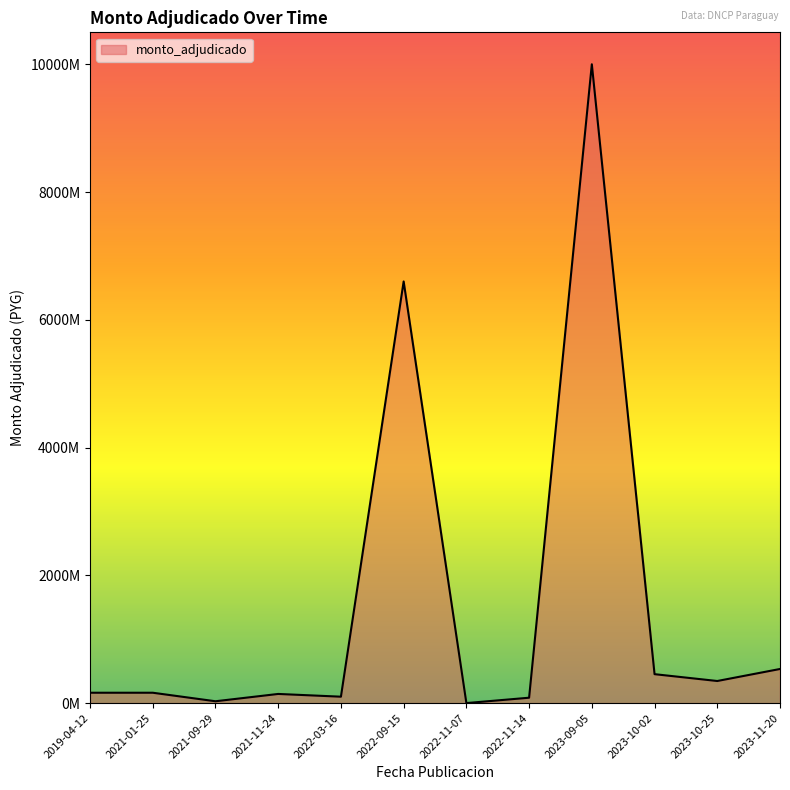

Which has a higher value, 2023-10-02 or 2021-09-29?

2023-10-02